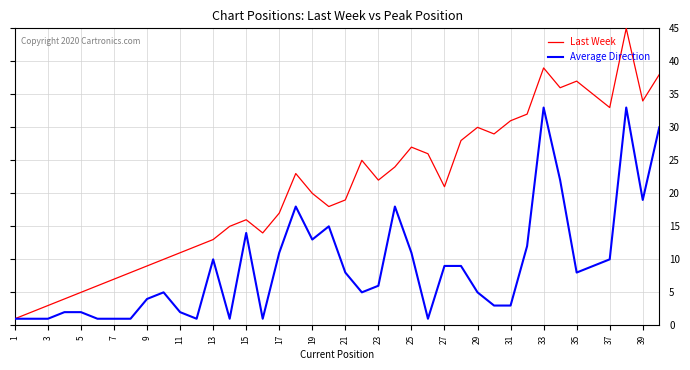

Rank the series by their maximum value, from lowest to highest.

Average Direction, Last Week